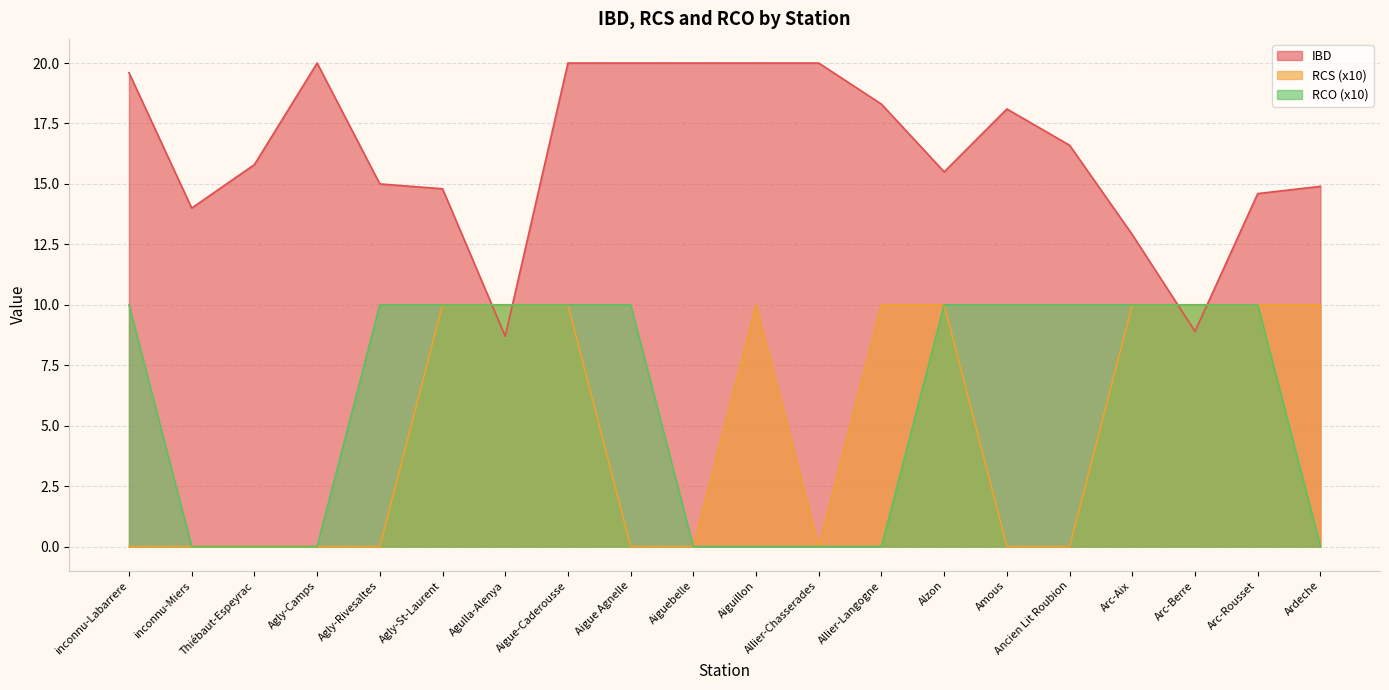

What is the total value across all series at Agulla-Alenya?

28.7